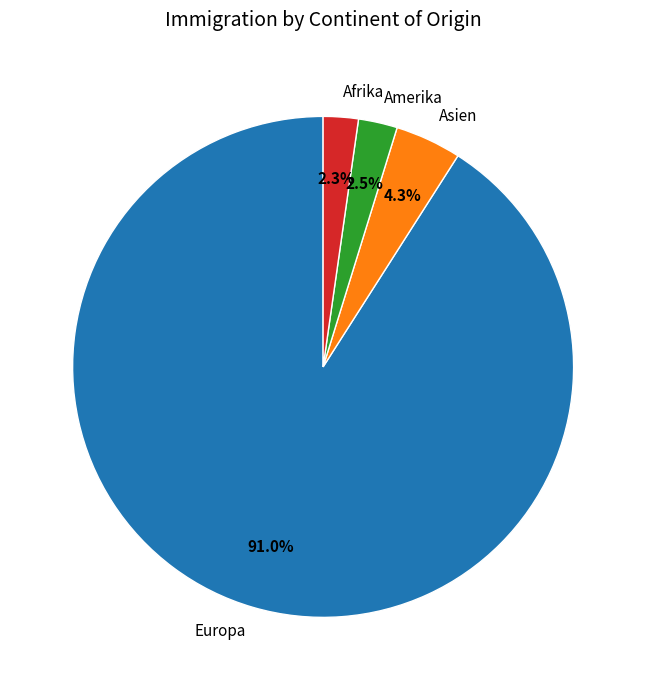

Count the number of slices in the pie.

4